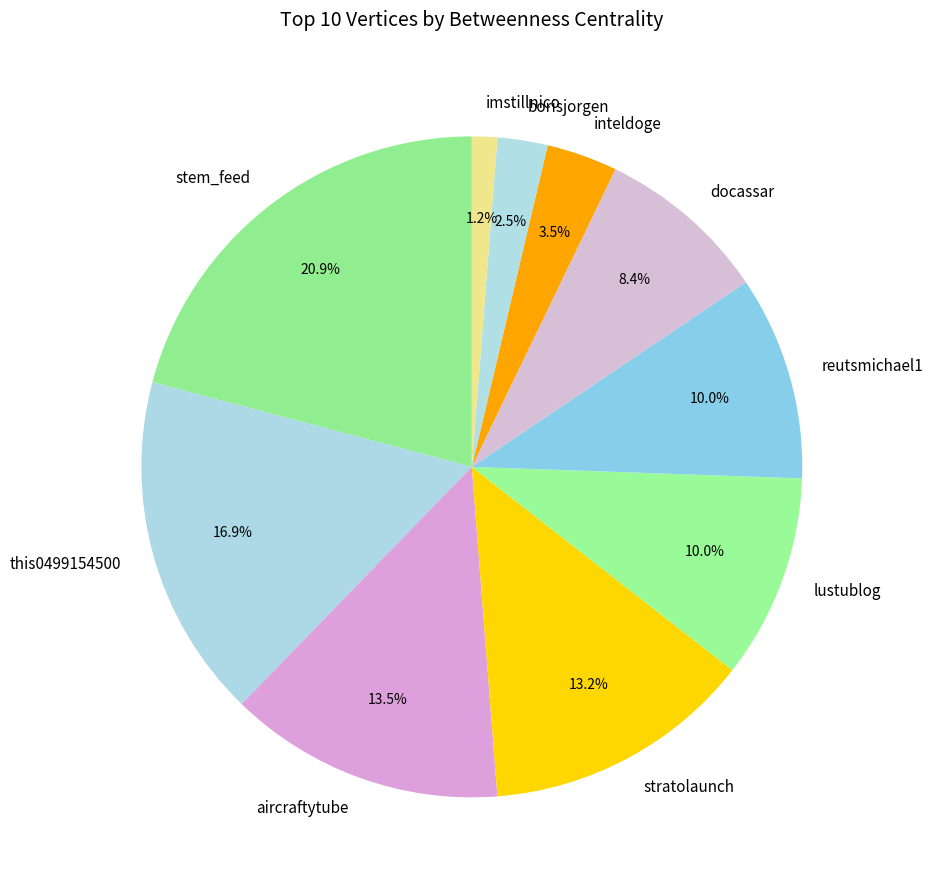

True or false: imstillnico accounts for 11% of the total.

False